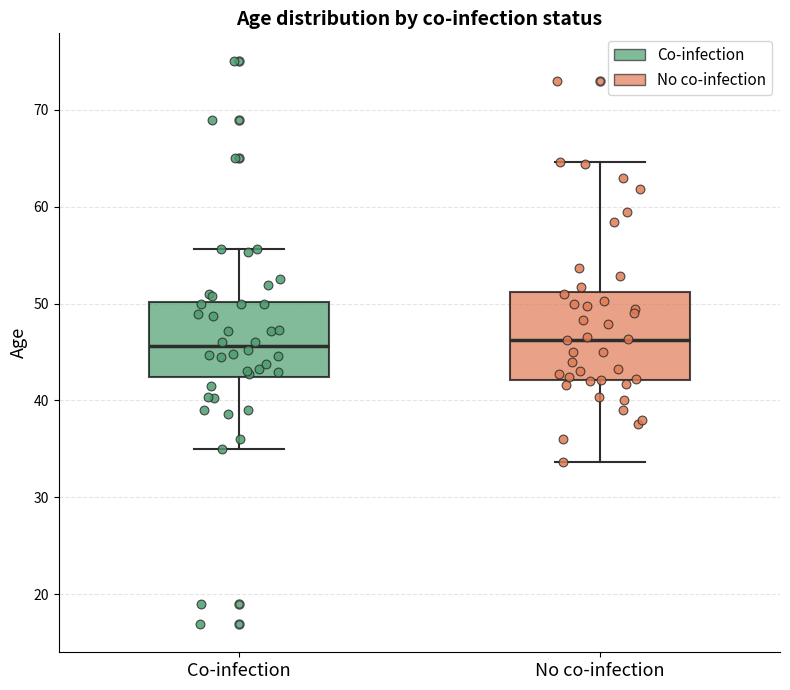

Reading left to right, transcribe this box plot: for each box, give where its median line is, the range the box spans, and where its two whiskers end, as read against the y-axis. The values are not printed on the chart, so give them approximately, as read against the axis.

Co-infection: median 46, box 42 to 50, whiskers 35 to 56
No co-infection: median 46, box 42 to 51, whiskers 34 to 65